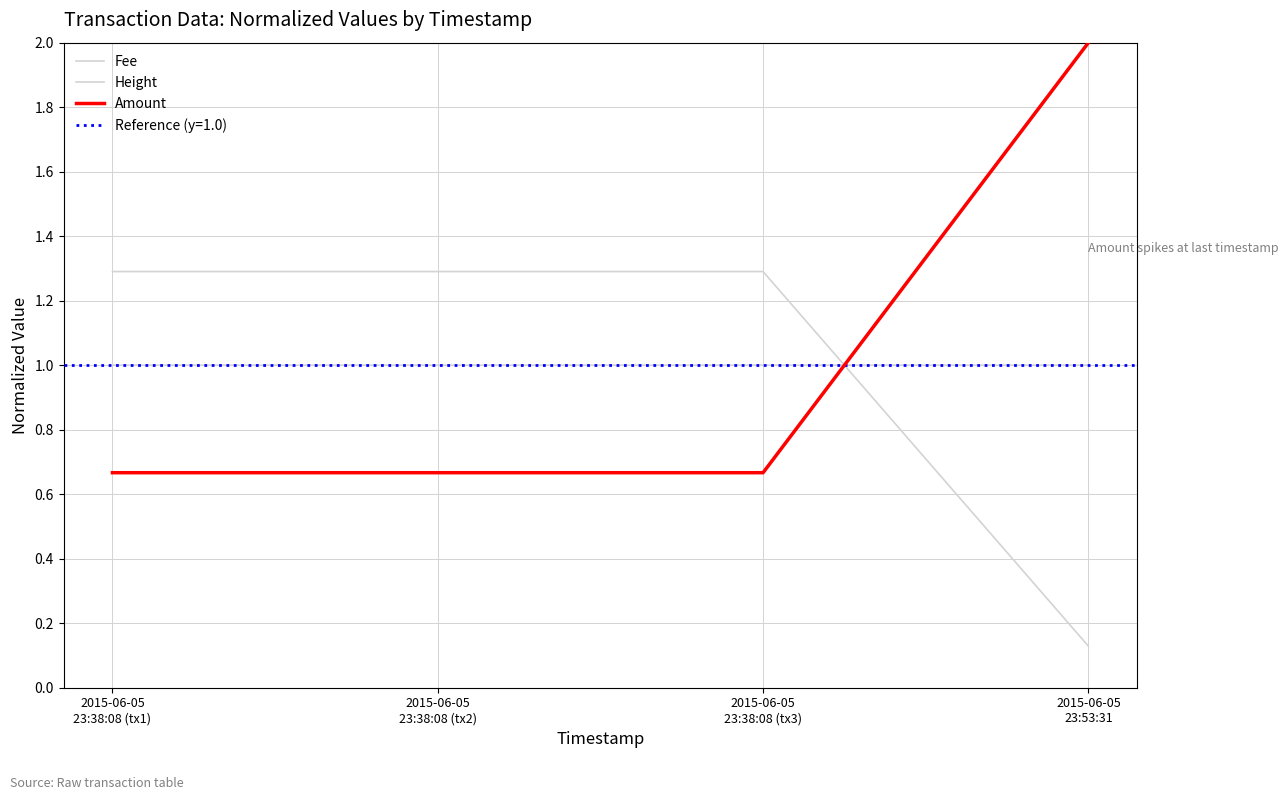

Does the chart display data point markers on the line(s)?

No